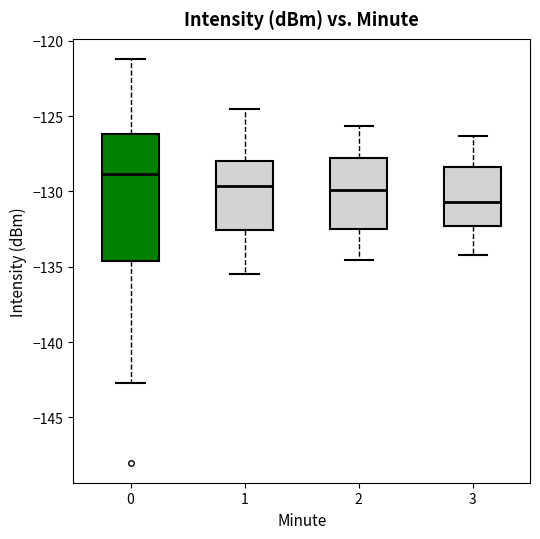

Which box has the lowest median line?

3